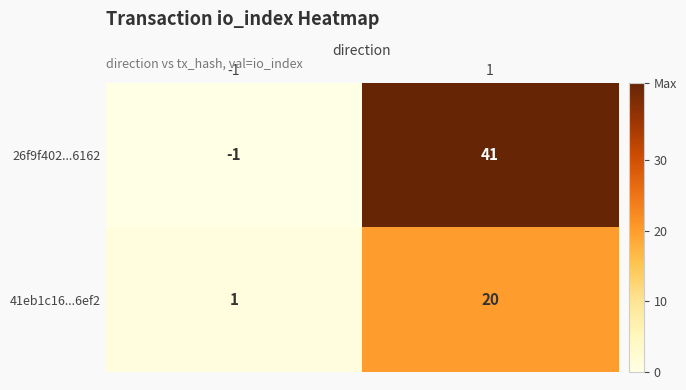

Rank the series by their average value, from lowest to highest.

41eb1c16...6ef2, 26f9f402...6162